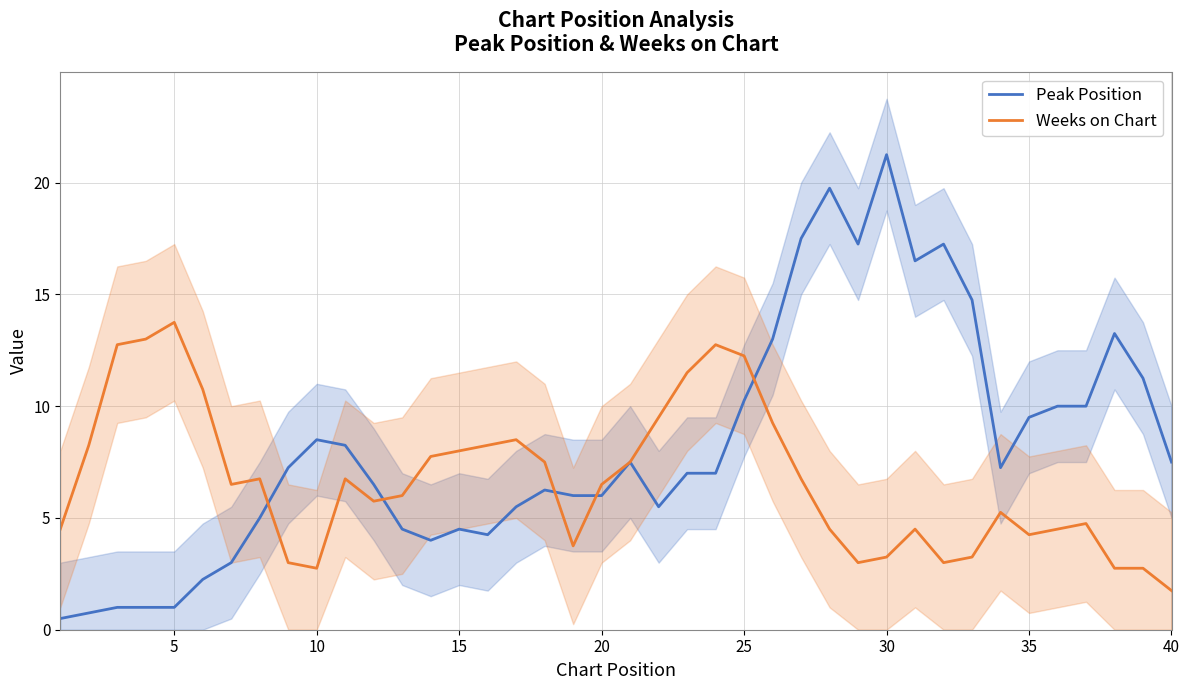

True or false: Peak Position and Weeks on Chart cross at least once.

True